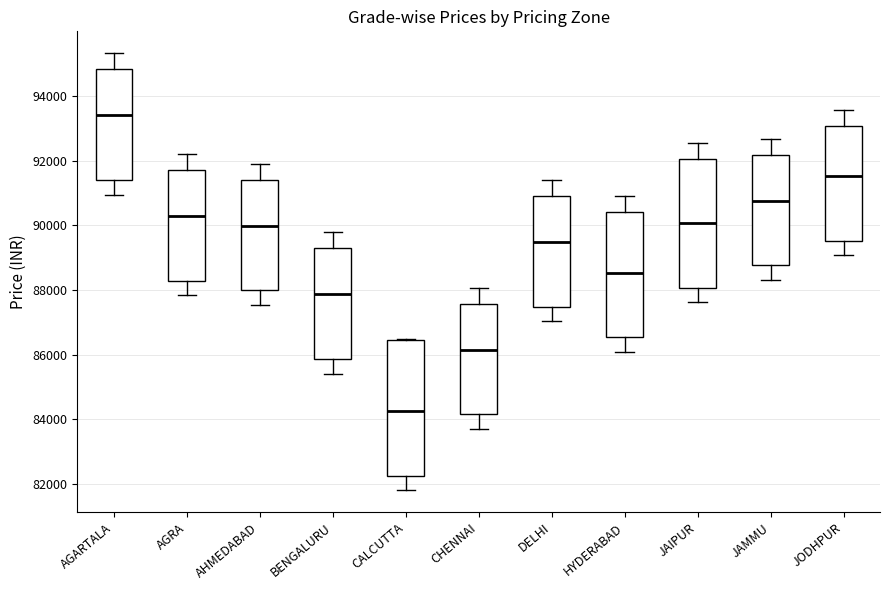

Reading left to right, transcribe this box plot: for each box, give where its median line is, the range the box spans, and where its two whiskers end, as read against the y-axis. The values are not printed on the chart, so give them approximately, as read against the axis.

AGARTALA: median 93400, box 91400 to 94800, whiskers 91000 to 95400
AGRA: median 90200, box 88200 to 91800, whiskers 87800 to 92200
AHMEDABAD: median 90000, box 88000 to 91400, whiskers 87600 to 92000
BENGALURU: median 87800, box 85800 to 89200, whiskers 85400 to 89800
CALCUTTA: median 84200, box 82200 to 86400, whiskers 81800 to 86400
CHENNAI: median 86200, box 84200 to 87600, whiskers 83800 to 88000
DELHI: median 89400, box 87400 to 91000, whiskers 87000 to 91400
HYDERABAD: median 88600, box 86600 to 90400, whiskers 86000 to 91000
JAIPUR: median 90000, box 88000 to 92000, whiskers 87600 to 92600
JAMMU: median 90800, box 88800 to 92200, whiskers 88400 to 92600
JODHPUR: median 91600, box 89600 to 93000, whiskers 89000 to 93600